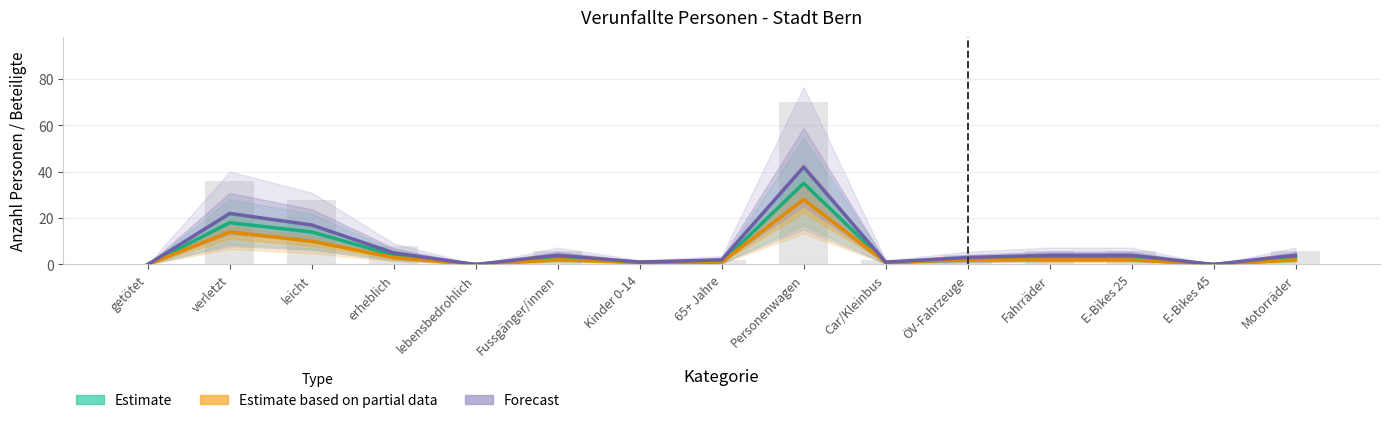

Is the value of Estimate at E-Bikes 25 greater than the value of Forecast at Kinder 0-14?

Yes